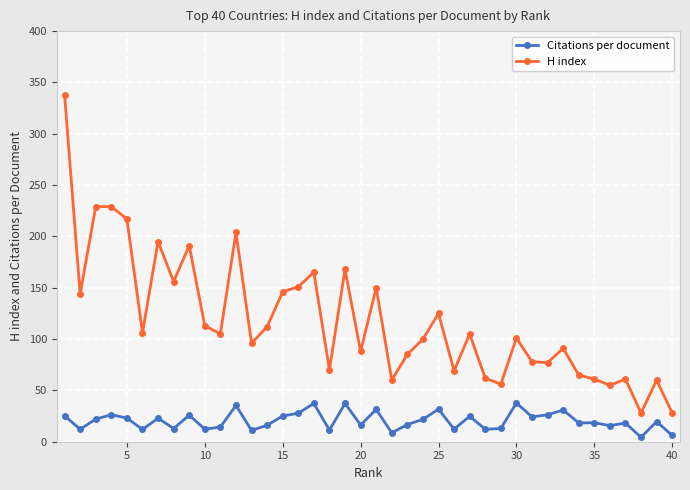

What is the sum of all H index values?

4740.0